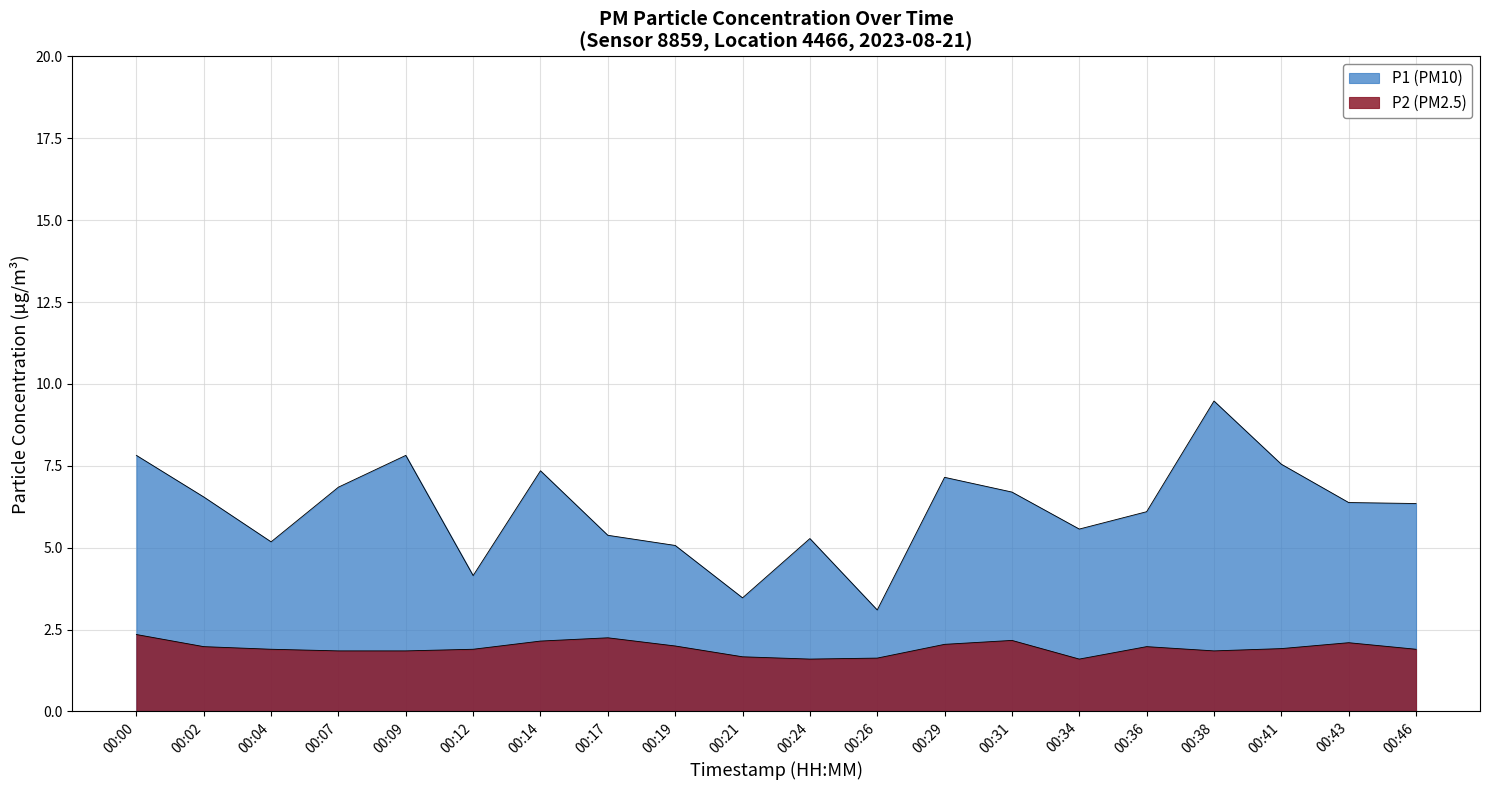

True or false: P2 and P1 cross at least once.

False